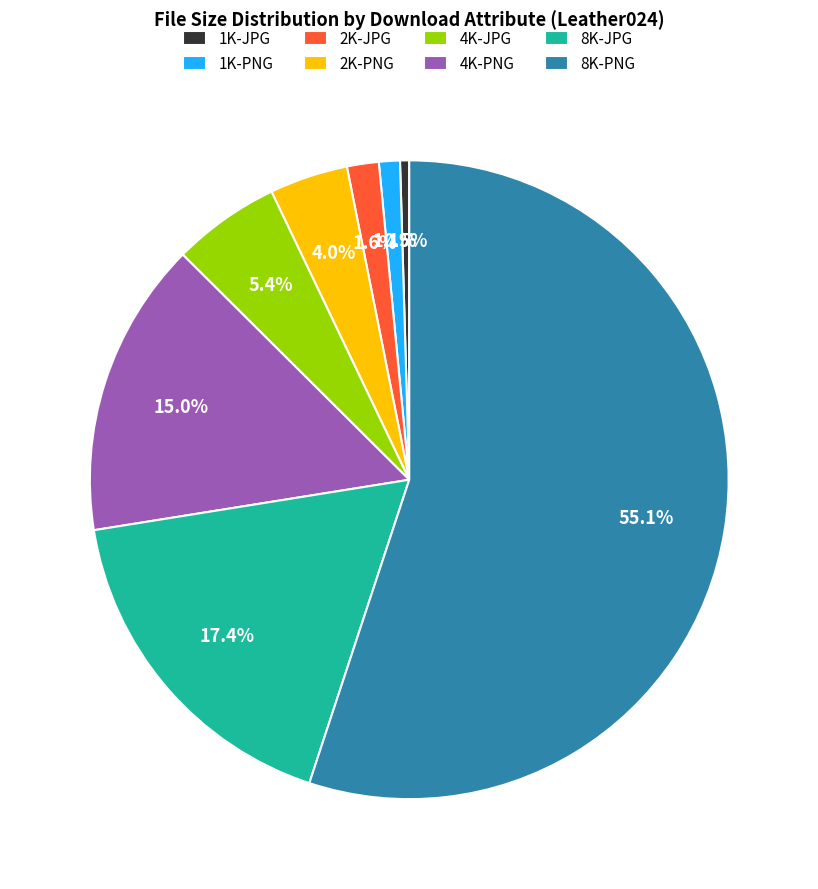

Approximately how many times larger is the value at 2K-JPG compared to 4K-JPG?

0.3